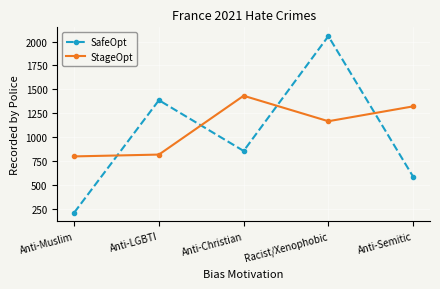

At which category is the sum across all series the highest?

Racist/Xenophobic